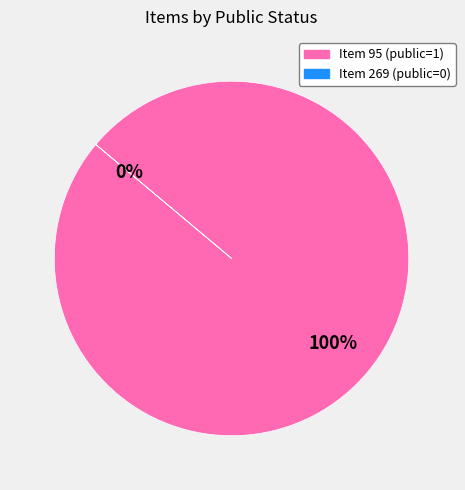

Which slice represents more than half of the pie?

95